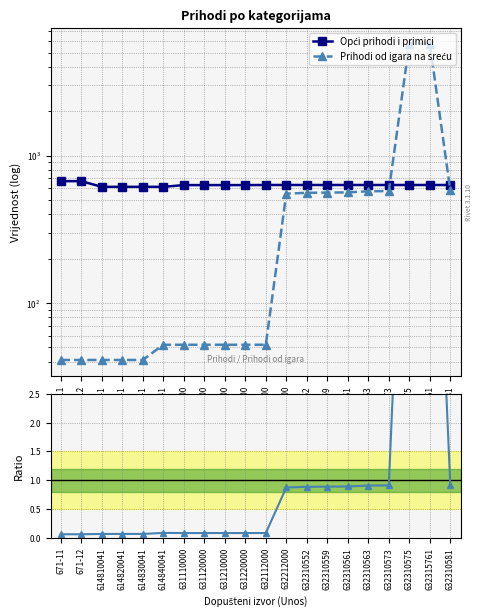

At 632310561, list the series in order from smallest to largest.

Ratio to Opći, Prihodi od igara na sreću, Opći prihodi i primici